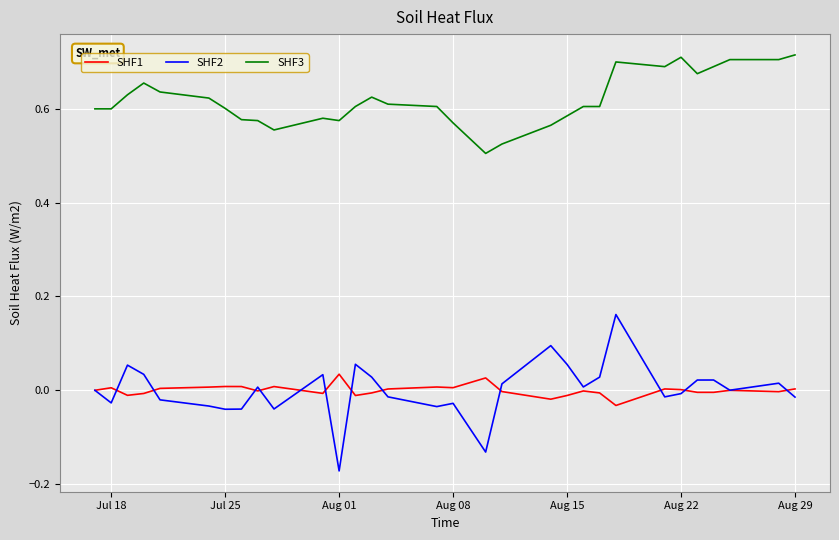

Which series has the largest total across all categories?

SHF3